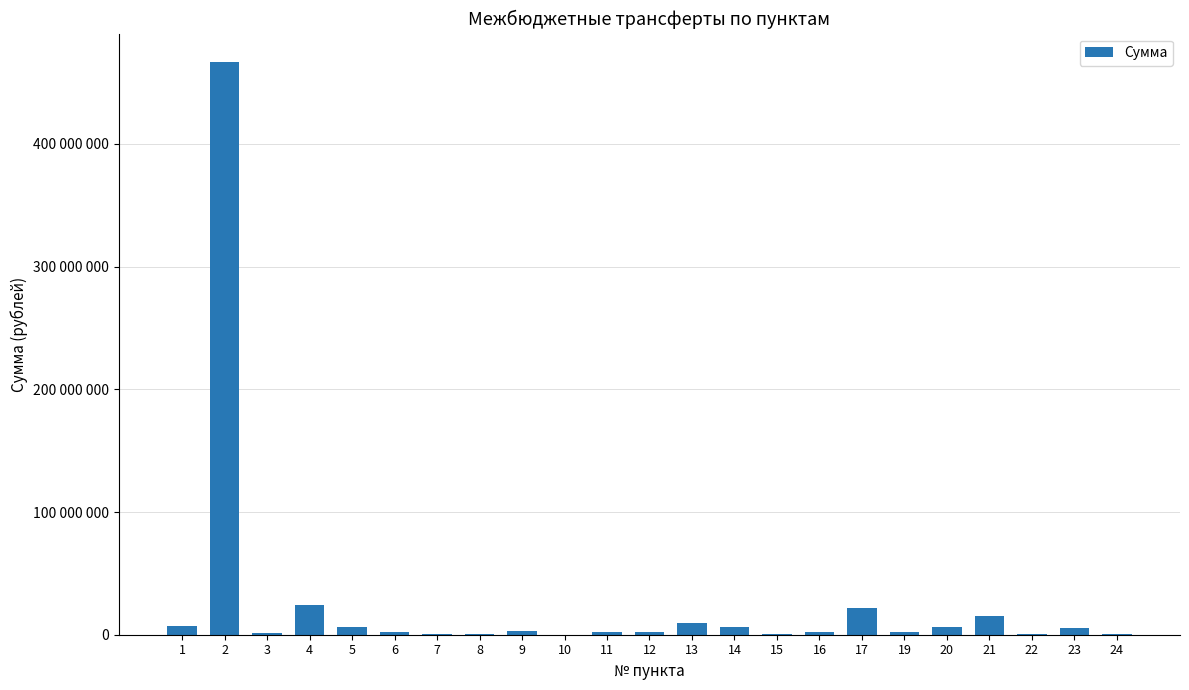

How many categories are shown in the chart?

23